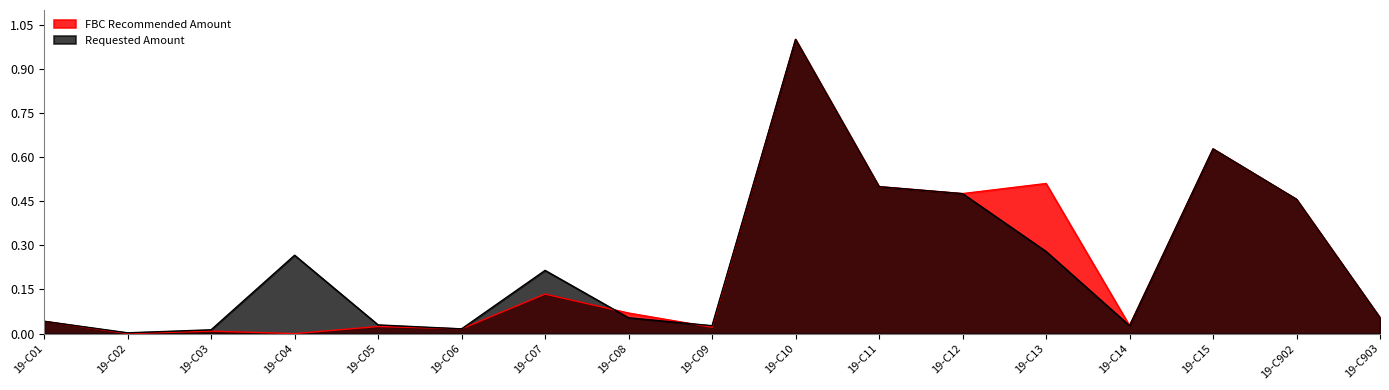

Rank the series by their maximum value, from lowest to highest.

Requested Amount, FBC Recommended Amount